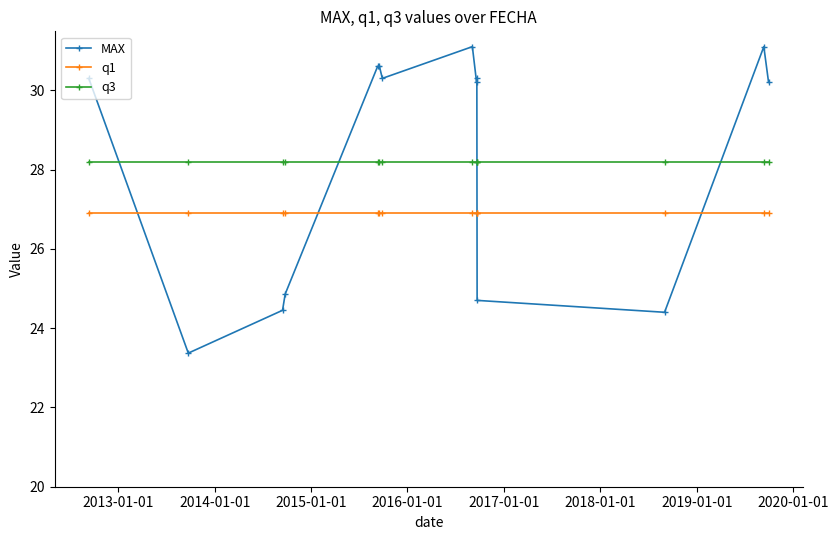

List the series in order of their peak value, highest first.

MAX, q3, q1